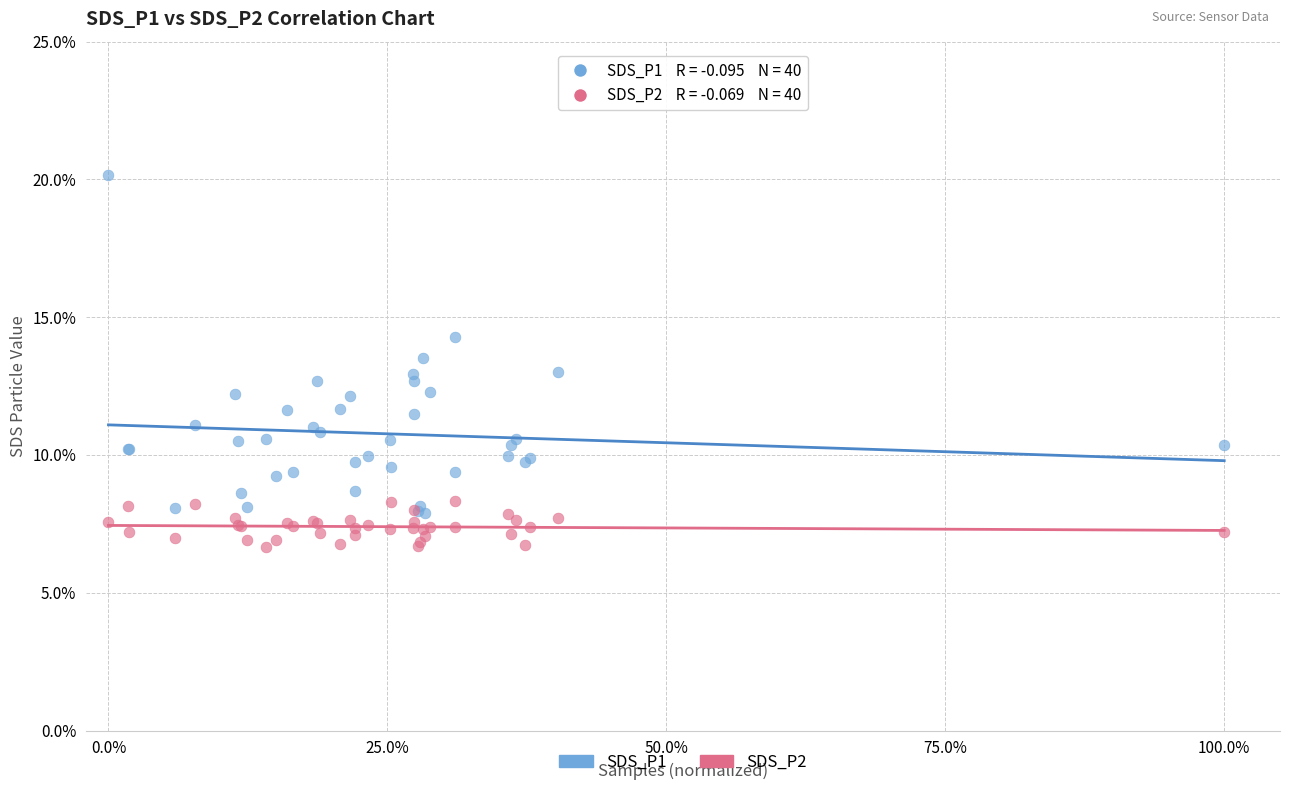

Which series has the widest spread of Y values?

SDS_P1